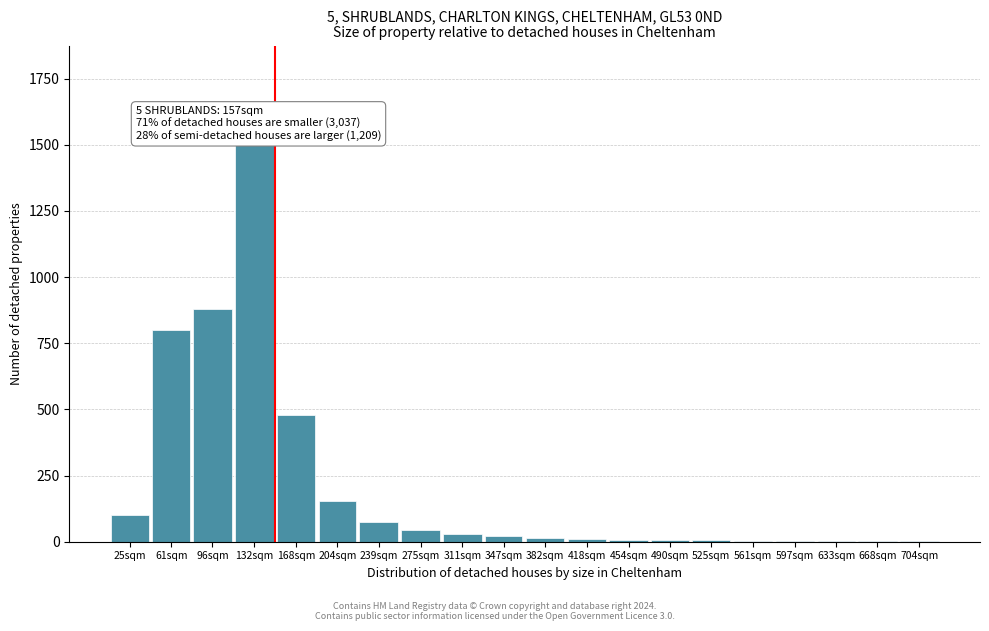

At which label is the value closest to 750?

61sqm